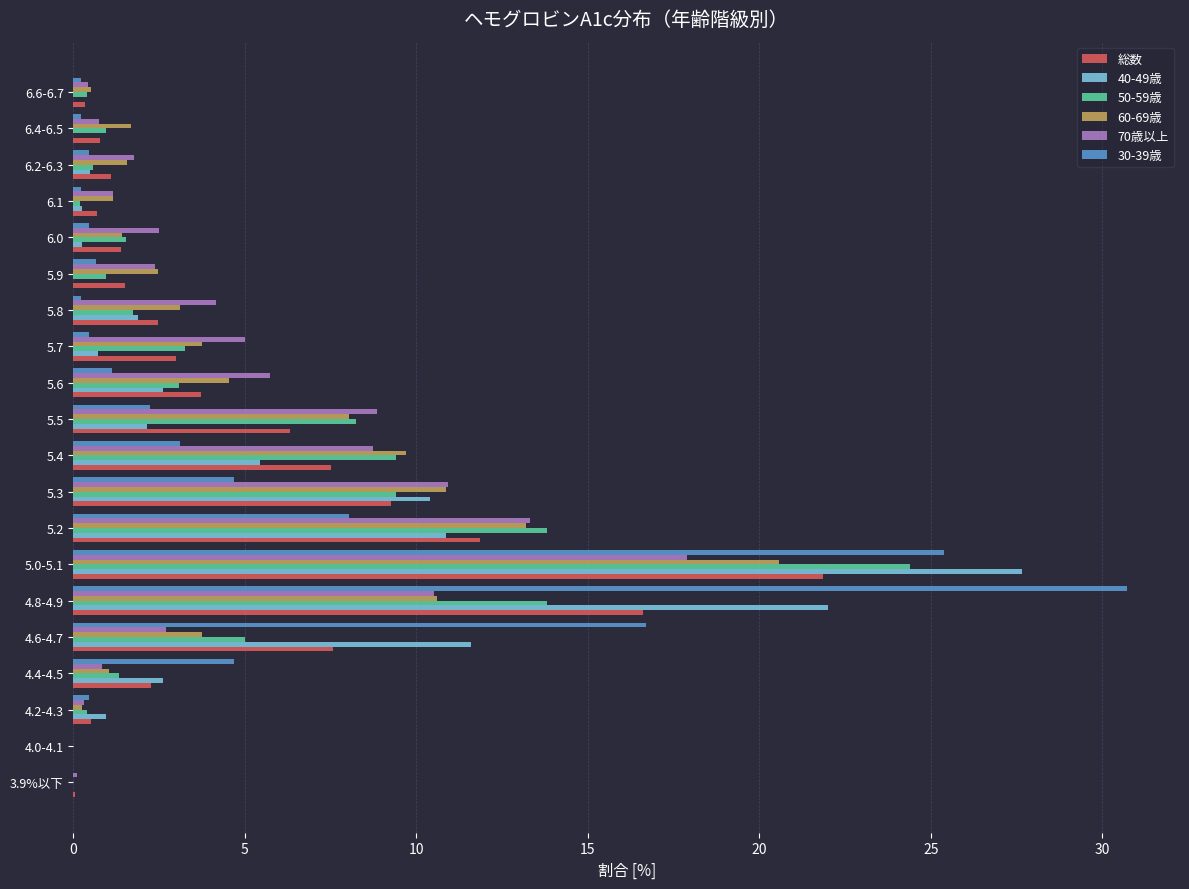

The 50-59歳 series shows 1.0 at 5.9. True or false?

True